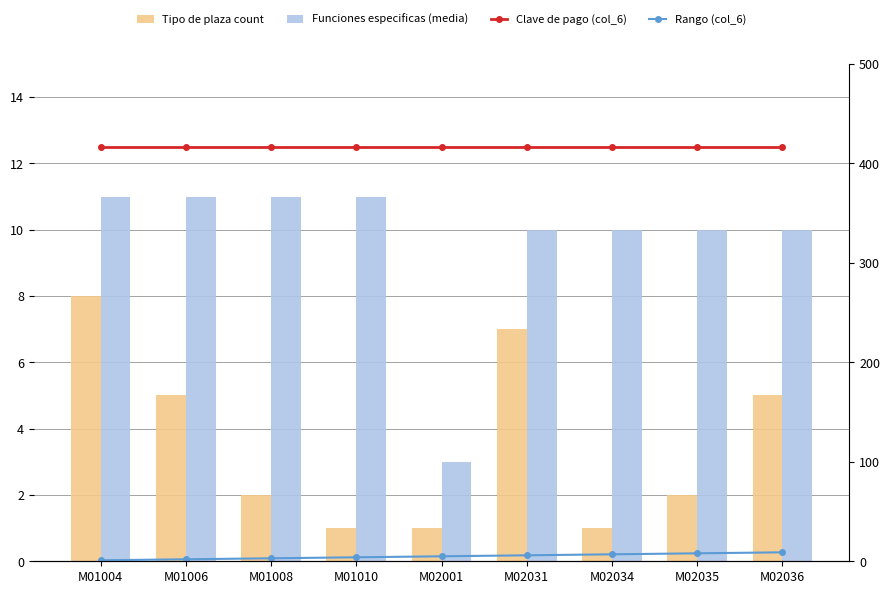

Reading left to right, extract all data points from this chart.

Tipo de plaza count: M01004=8	M01006=5	M01008=2	M01010=1	M02001=1	M02031=7	M02034=1	M02035=2	M02036=5
Funciones especificas (media): M01004=11	M01006=11	M01008=11	M01010=11	M02001=3	M02031=10	M02034=10	M02035=10	M02036=10
Clave de pago (col_6): M01004=416	M01006=416	M01008=416	M01010=416	M02001=416	M02031=416	M02034=416	M02035=416	M02036=416
Rango (col_6): M01004=1	M01006=2	M01008=3	M01010=4	M02001=5	M02031=6	M02034=7	M02035=8	M02036=9